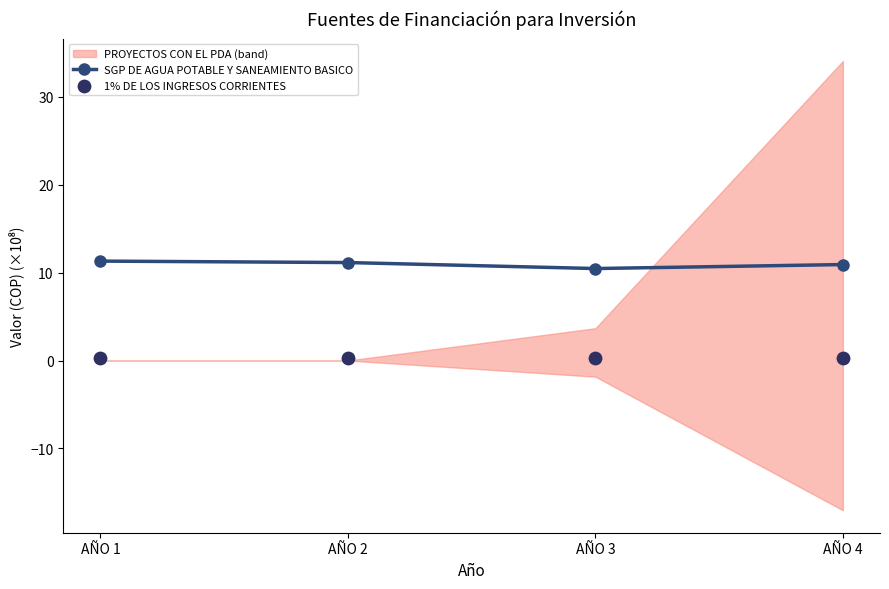

What is the value of the SGP DE AGUA POTABLE Y SANEAMIENTO BASICO point at the 4th from the left?

10.9